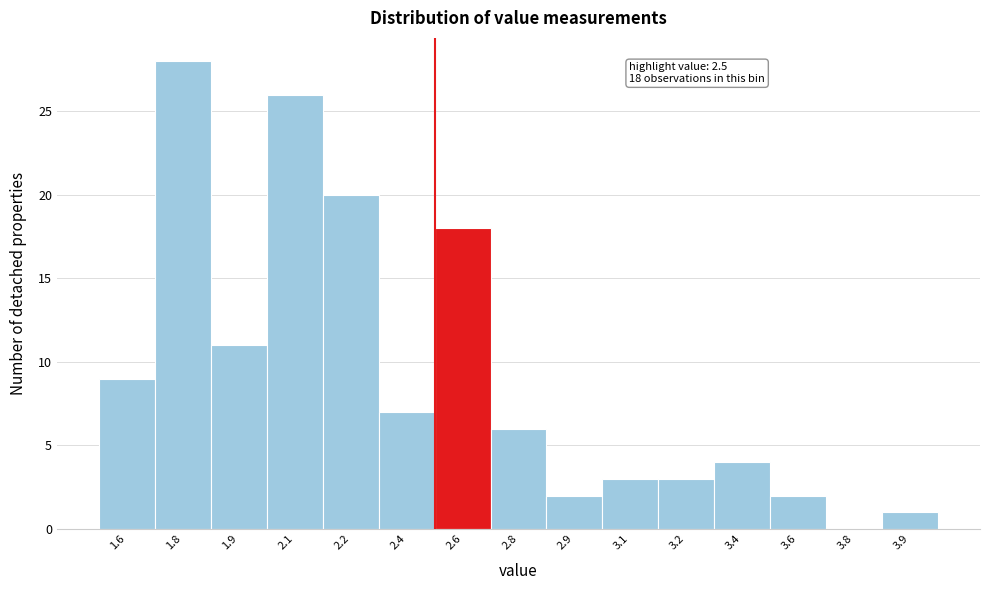

Reading left to right, transcribe all the data shown in this chart.

1.6=9	1.8=28	1.9=11	2.1=26	2.2=20	2.4=7	2.6=18	2.8=6	2.9=2	3.1=3	3.2=3	3.4=4	3.6=2	3.8=0	3.9=1